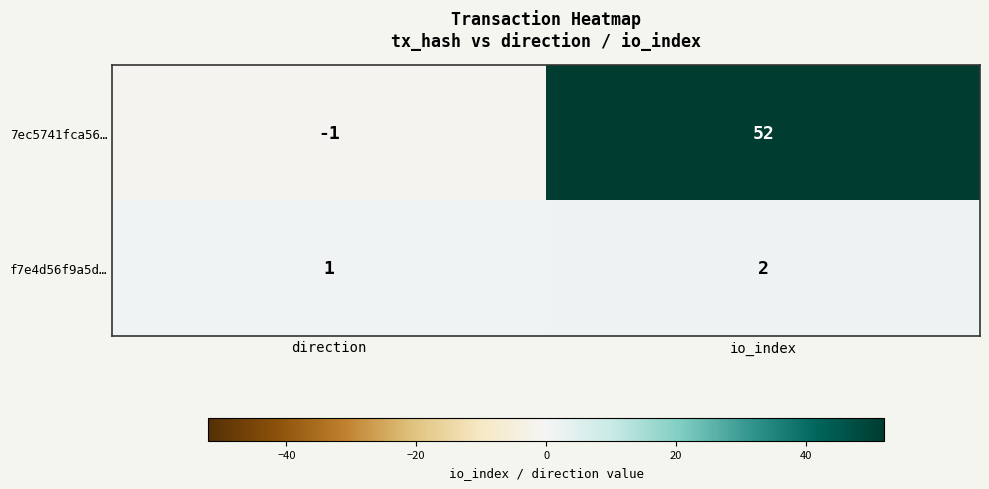

Which series has the largest range (max minus min)?

7ec5741fca56…